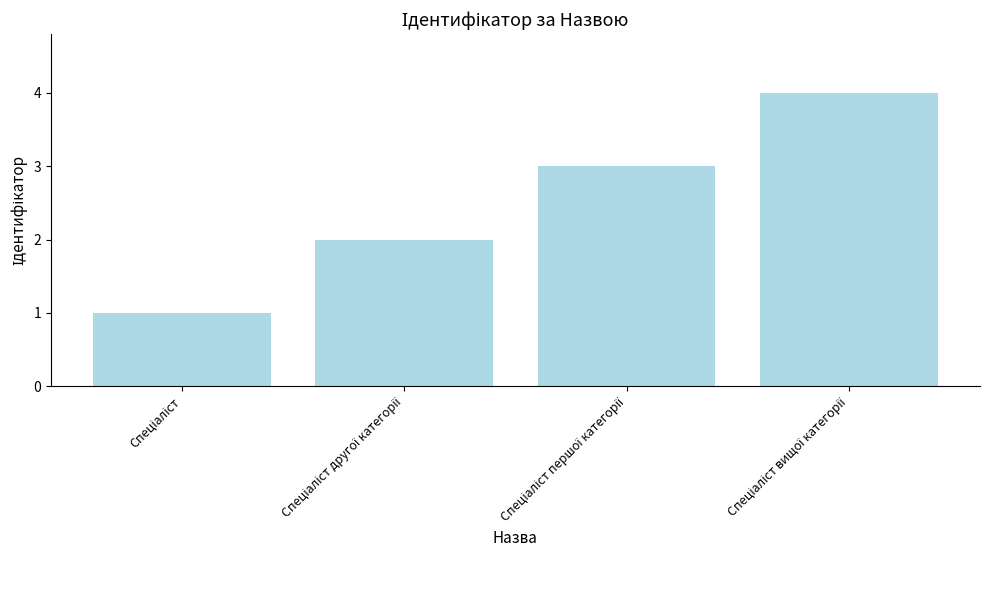

Reading right to left, what are all the values shown in this chart?

4	3	2	1